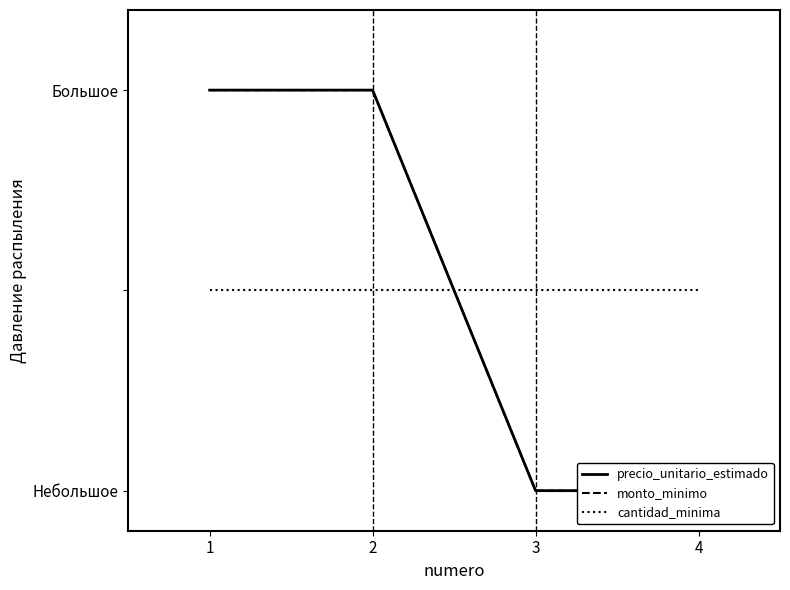

Which category has the highest value across all series?

1